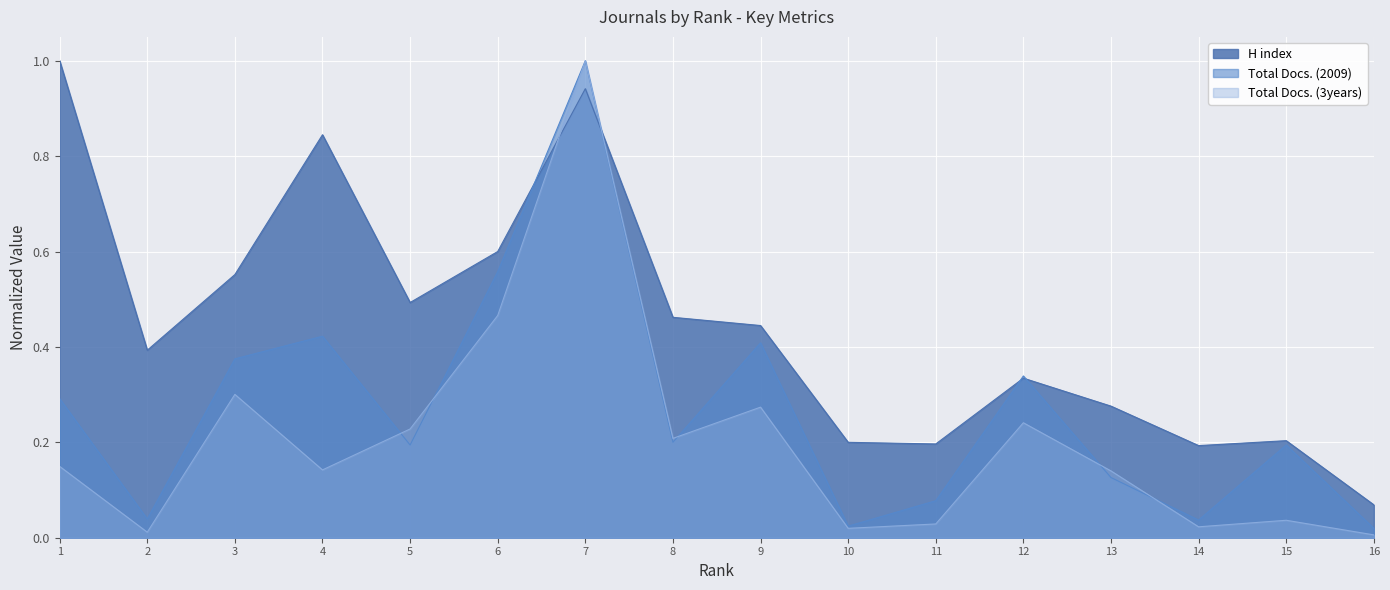

After their last crossing, which series has the higher values: H index or Total Docs. (2009)?

H index